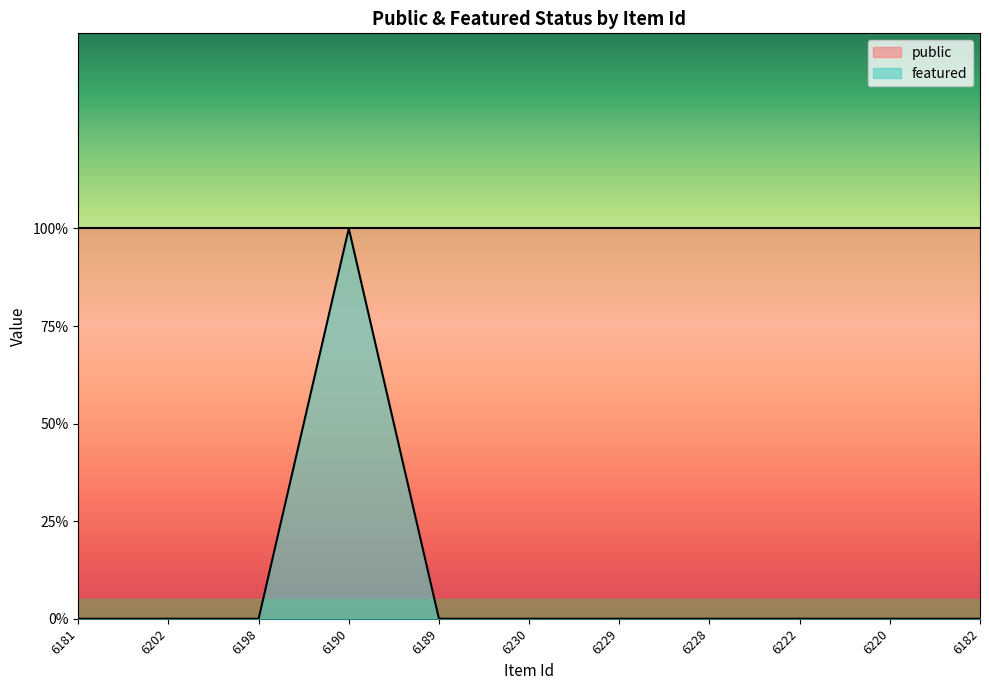

True or false: the data shows 1 at 6190.

True